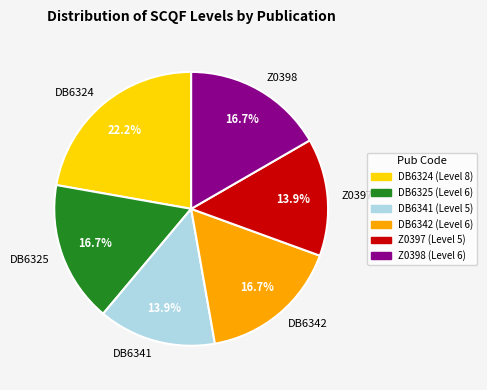

Which category has the biggest portion of the pie?

DB6324